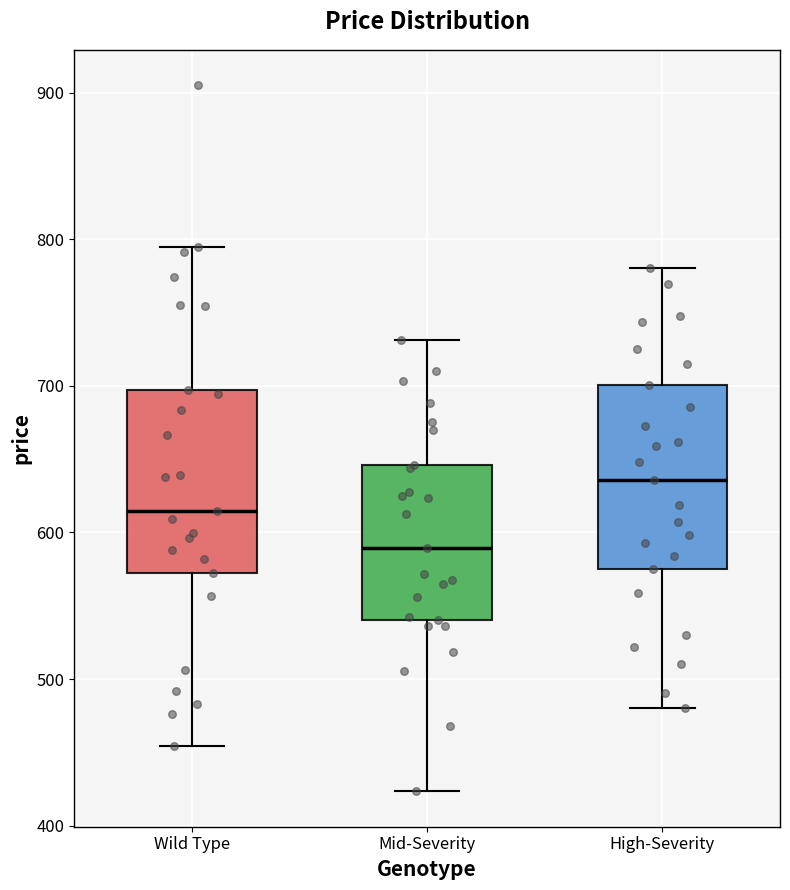

Reading left to right, read every box against the y-axis: the position of its median line, the range the box covers, and the ends of its whiskers. The values are not printed on the chart, so give them approximately, as read against the axis.

Wild Type: median 610, box 570 to 700, whiskers 450 to 790
Mid-Severity: median 590, box 540 to 650, whiskers 420 to 730
High-Severity: median 640, box 570 to 700, whiskers 480 to 780